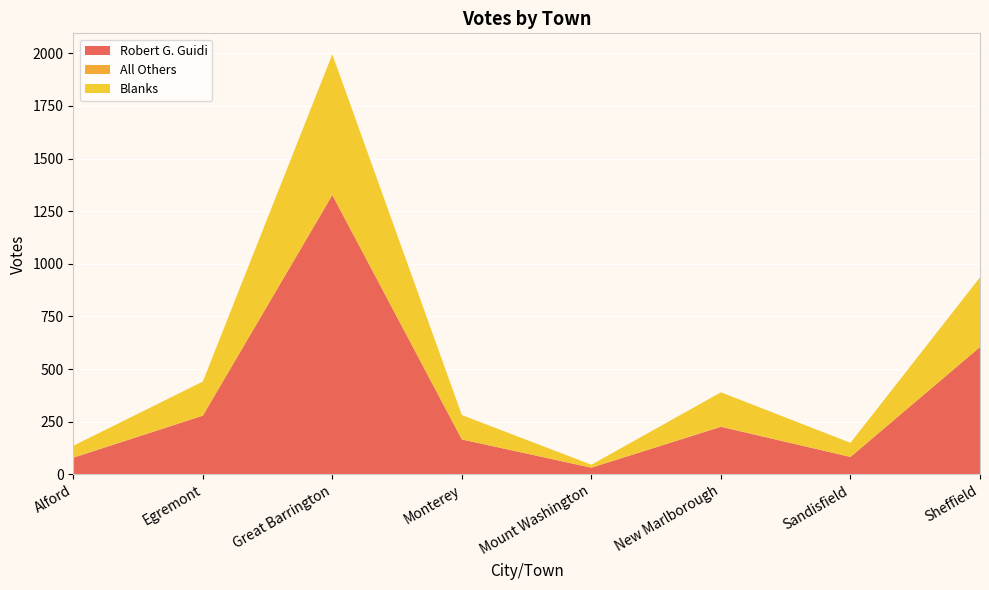

Reading left to right, extract all data points from this chart.

Robert G. Guidi: Alford=79	Egremont=279	Great Barrington=1327	Monterey=166	Mount Washington=32	New Marlborough=226	Sandisfield=83	Sheffield=605
All Others: Alford=3	Egremont=0	Great Barrington=0	Monterey=0	Mount Washington=0	New Marlborough=2	Sandisfield=0	Sheffield=0
Blanks: Alford=54	Egremont=162	Great Barrington=668	Monterey=116	Mount Washington=14	New Marlborough=162	Sandisfield=67	Sheffield=331